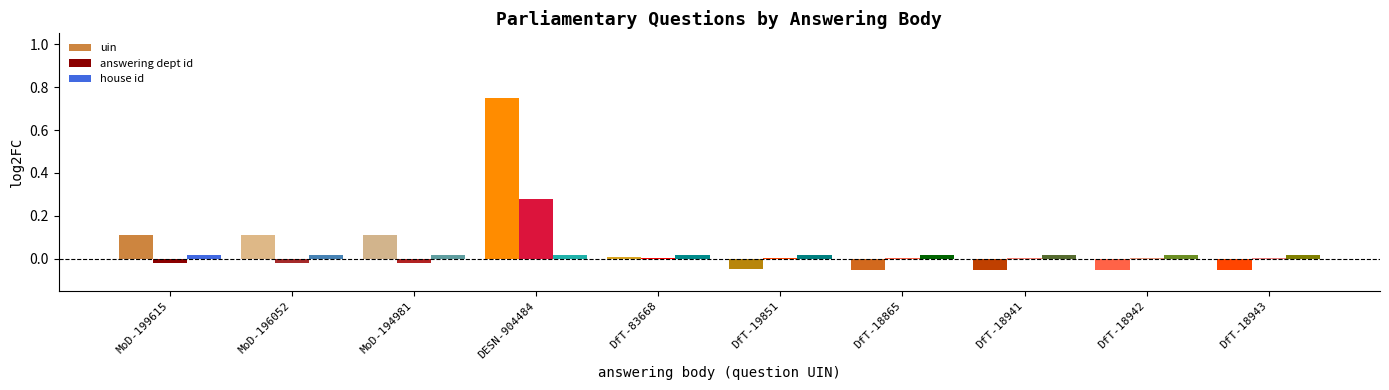

List the labels in order of house id value, largest first.

MoD-199615, MoD-196052, MoD-194981, DESN-904484, DfT-83668, DfT-19851, DfT-18865, DfT-18941, DfT-18942, DfT-18943